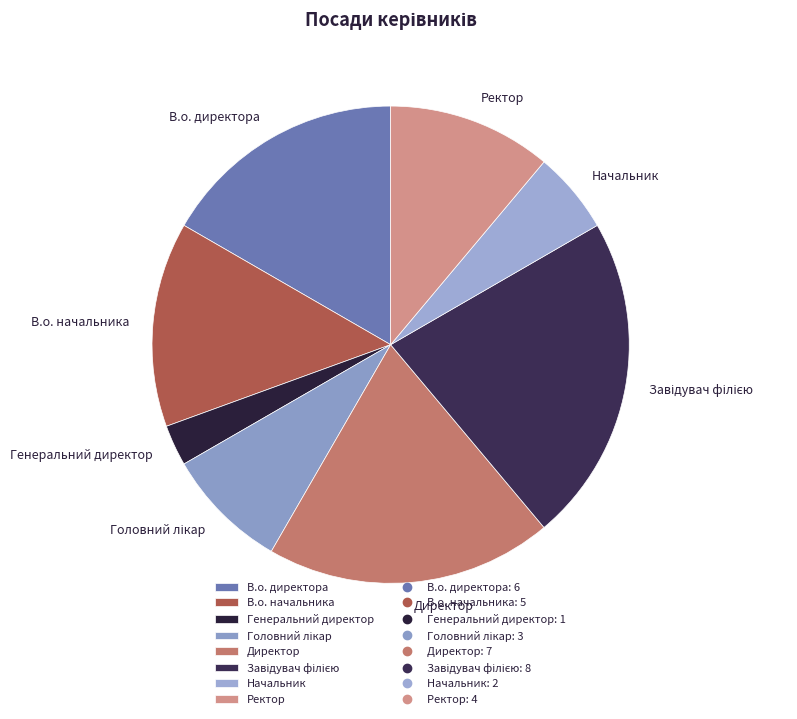

Which has a higher value, В.о. директора or В.о. начальника?

В.о. директора